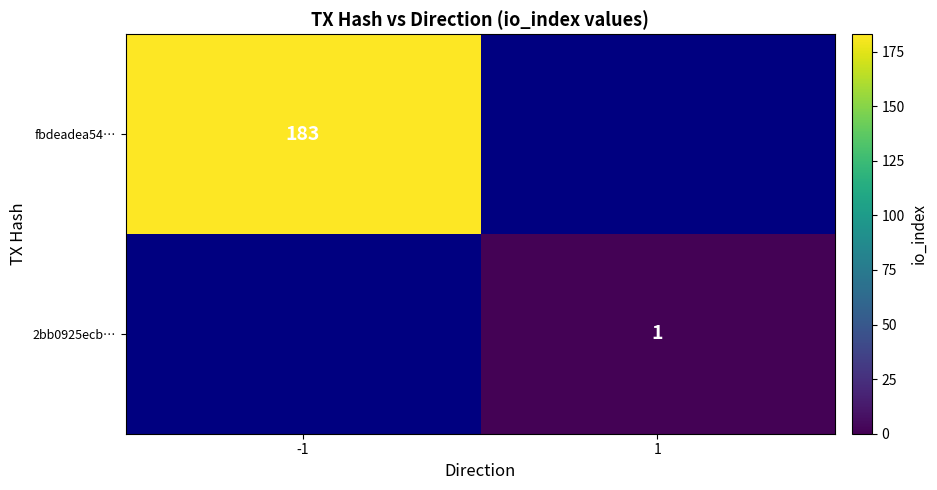

At how many categories does at least one series exceed 140?

1